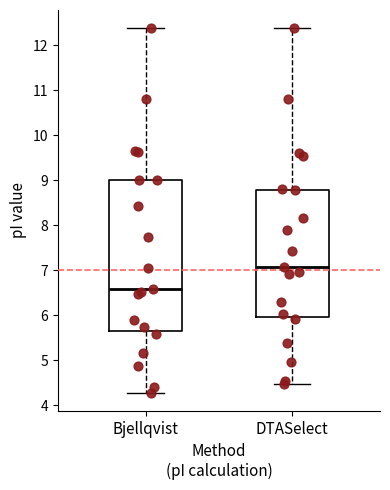

Where does the median line of the box for Bjellqvist sit on the y-axis? The values are not printed on the chart, so give them approximately, as read against the axis.

6.6